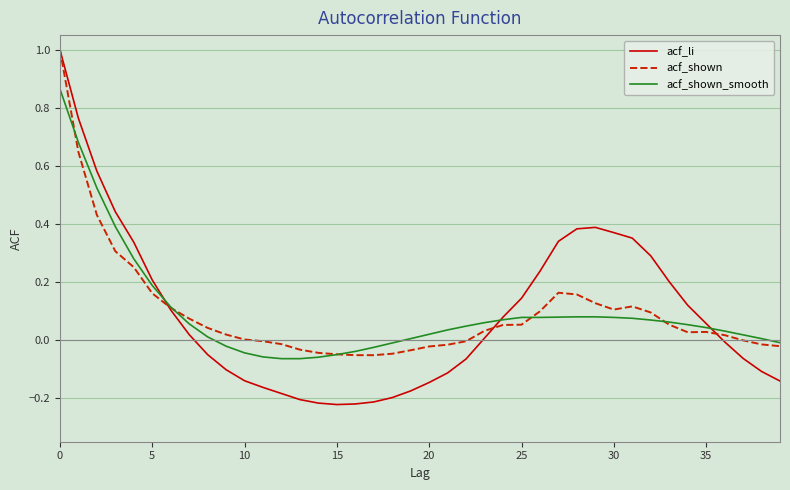

Does the chart display data point markers on the line(s)?

No